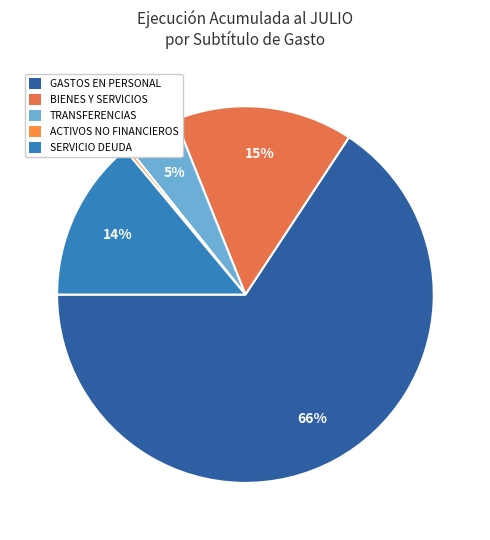

How many slices are in this pie chart?

5